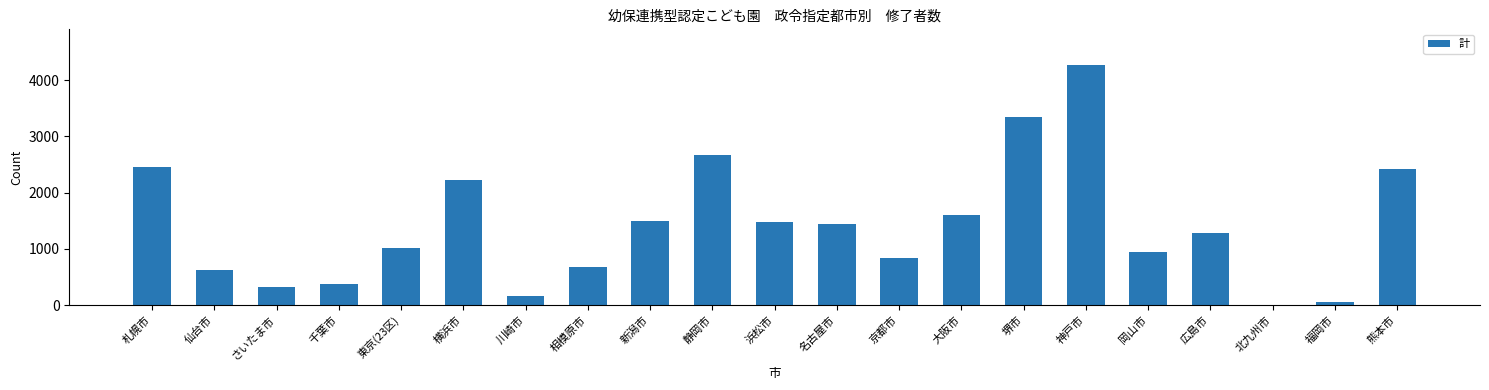

What is the change in value from さいたま市 to 堺市?

+3025